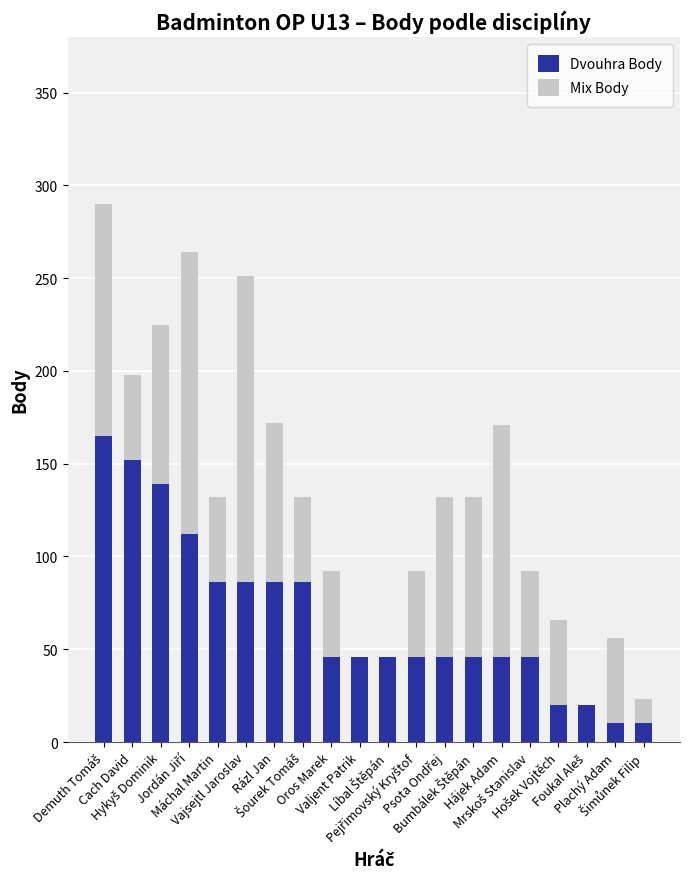

How many series are shown in this chart?

2